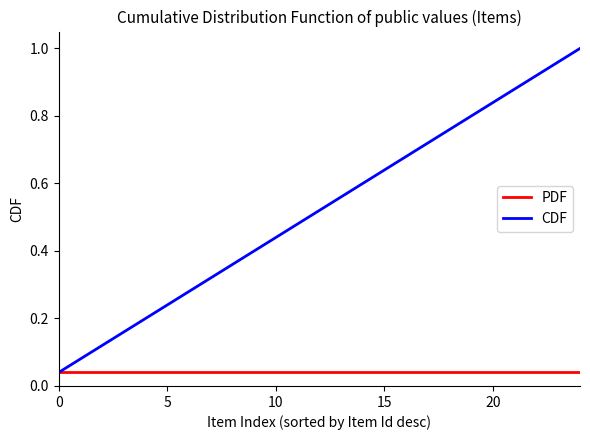

At how many categories does at least one series exceed 0?

25